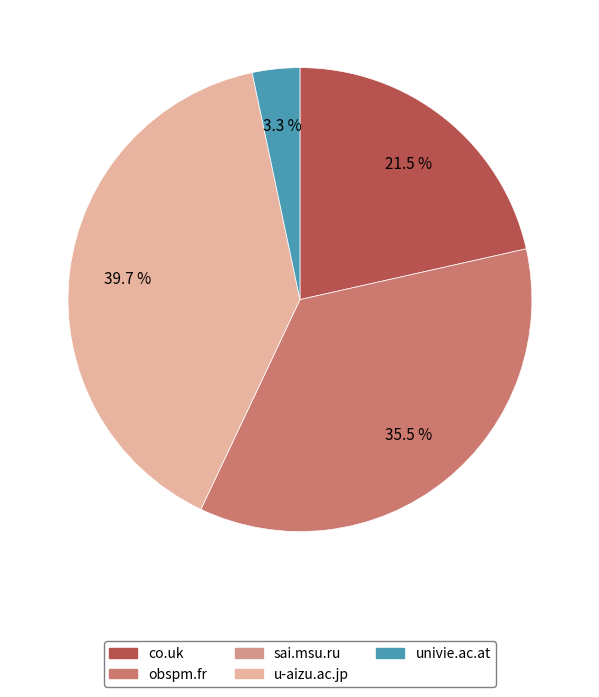

Does any single category account for the majority?

No